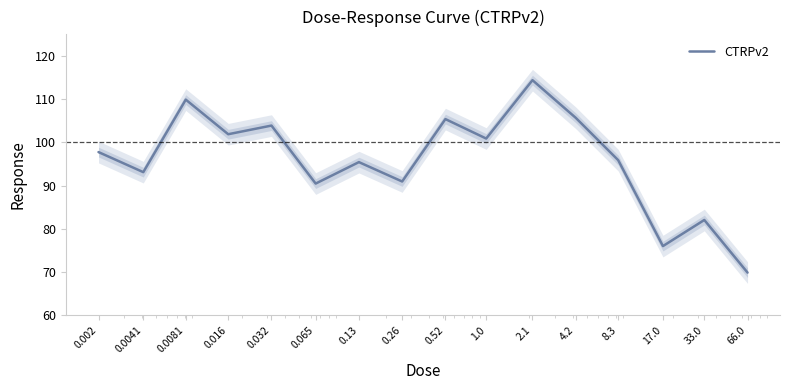

How many data points are above 97?

8